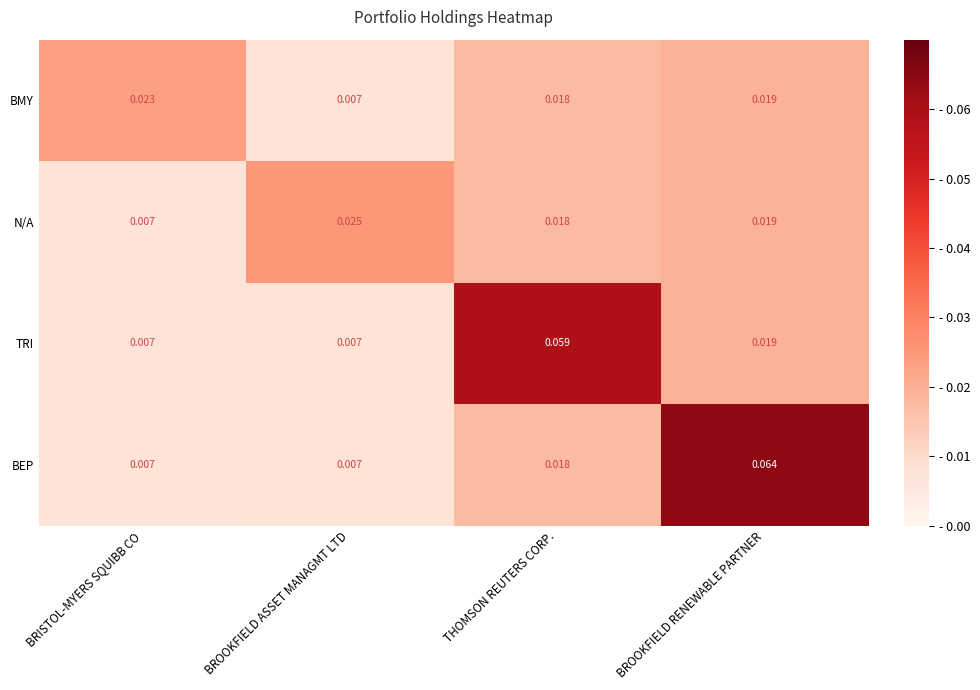

List the series in order of their peak value, lowest first.

BMY, N/A, TRI, BEP